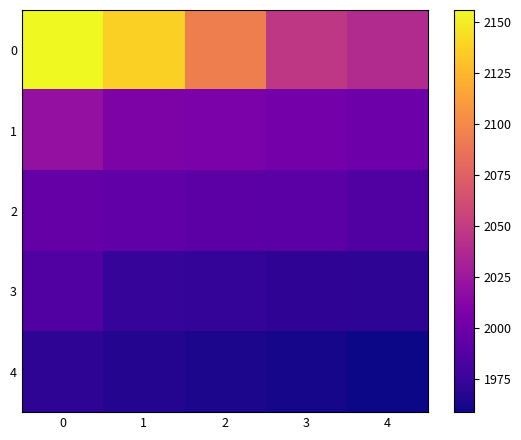

Which has a higher value, 3 or 2?

2